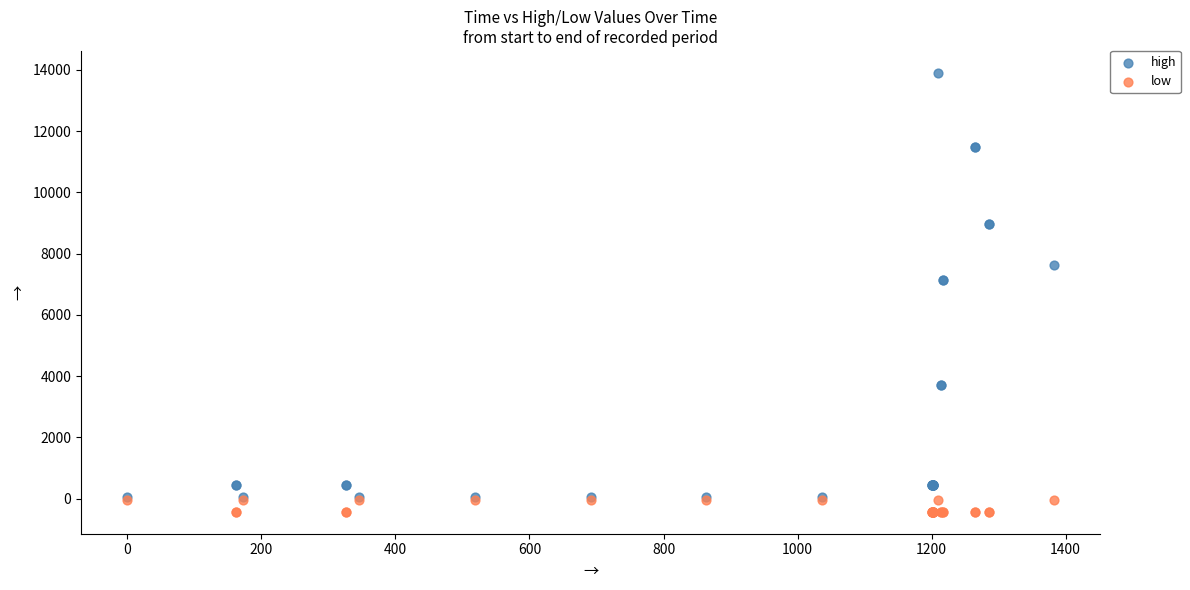

What are all the series names shown in the legend?

high, low